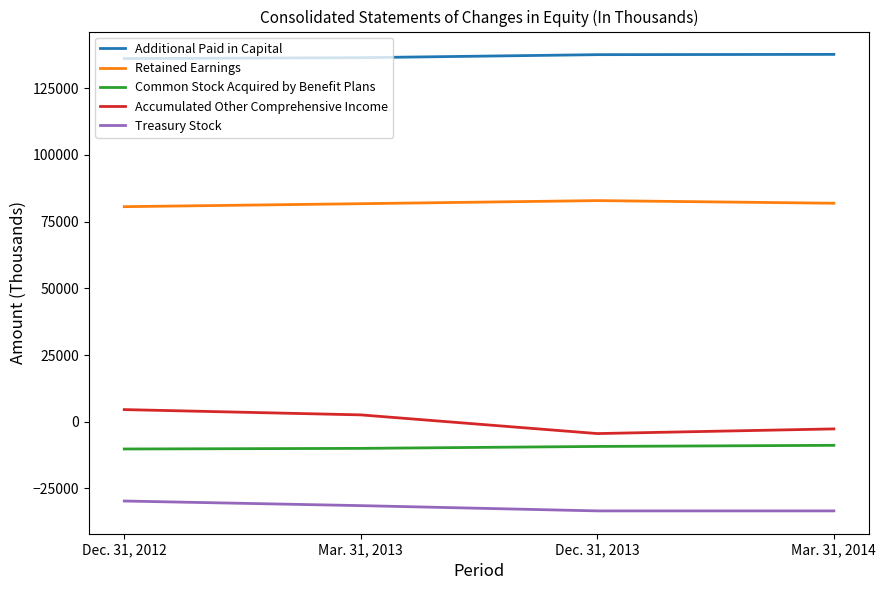

True or false: Retained Earnings and Accumulated Other Comprehensive Income cross at least once.

False